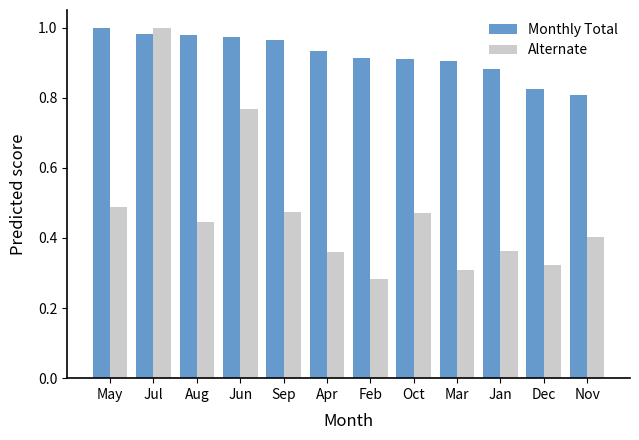

How many groups of bars are there?

12